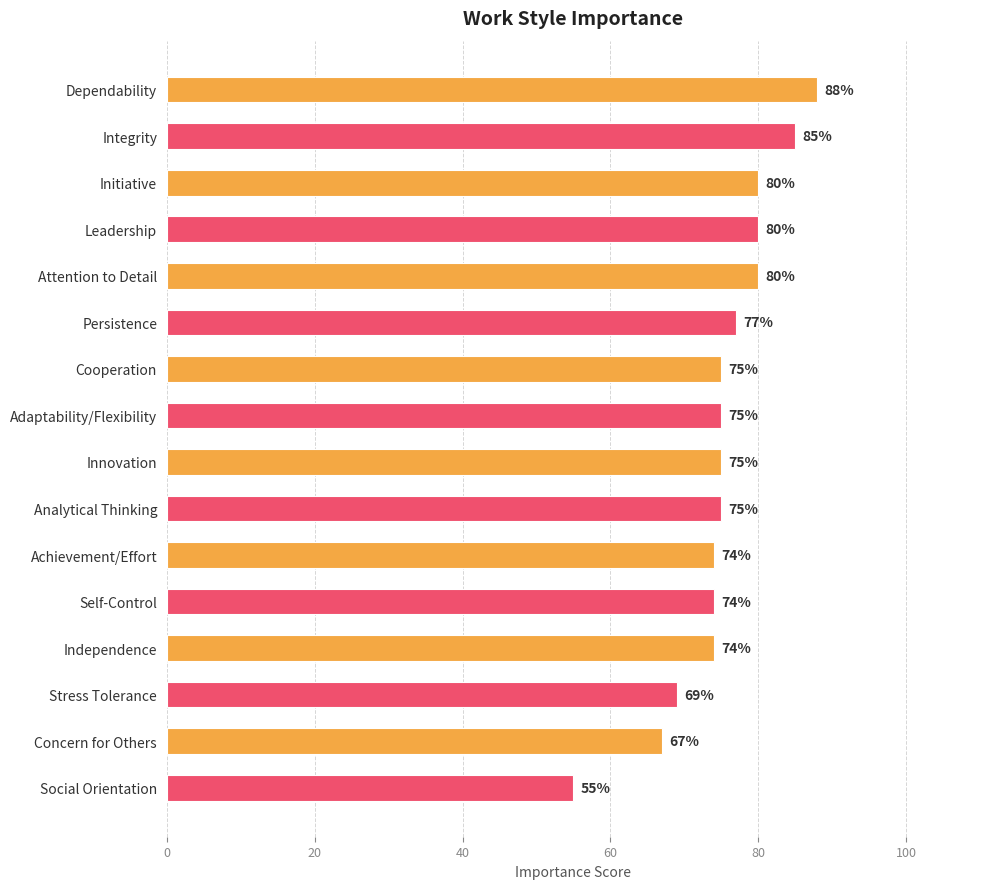

What is the value of the 1st bar from the top?

88